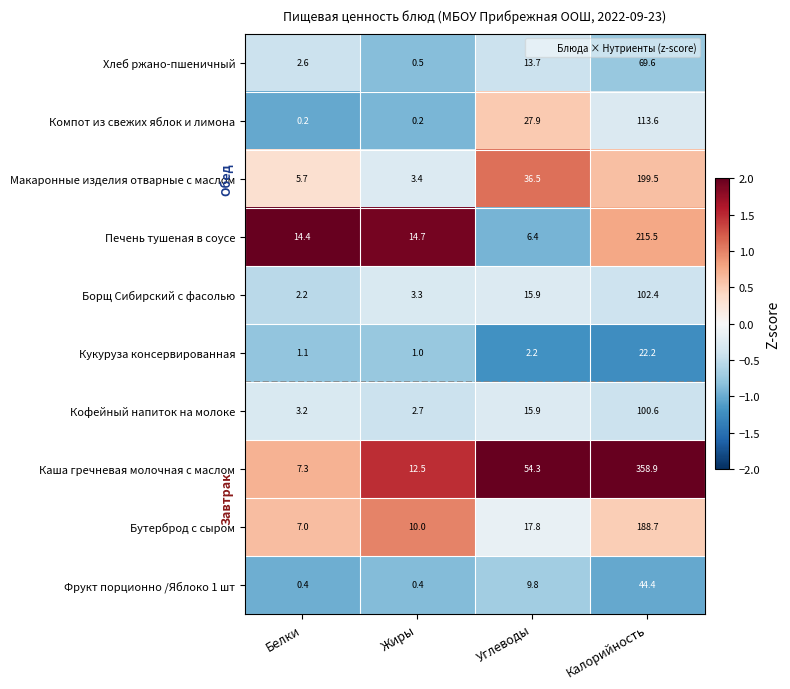

How many categories are shown in the chart?

4